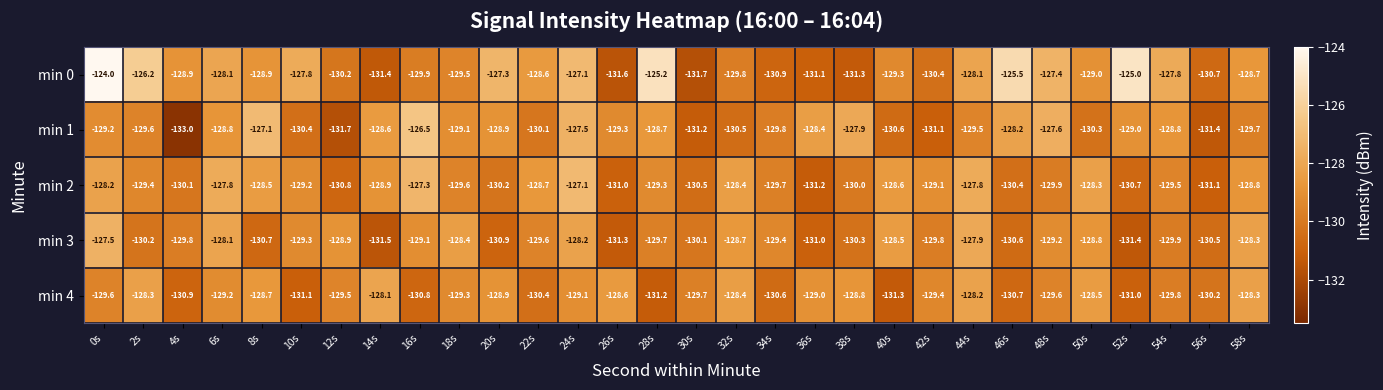

At which category is the sum across all series the highest?

0s